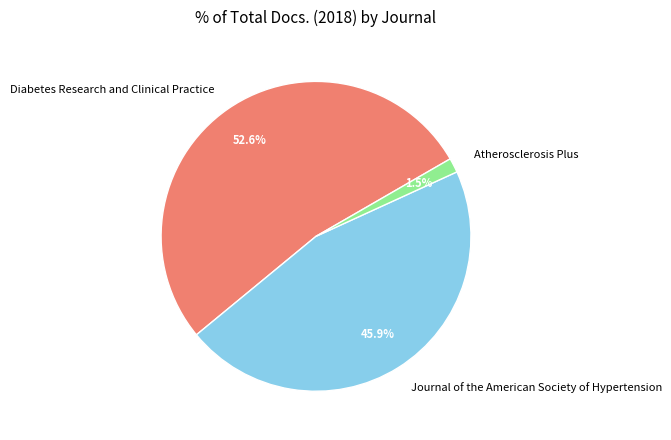

Which category has the smallest portion of the pie?

Atherosclerosis Plus